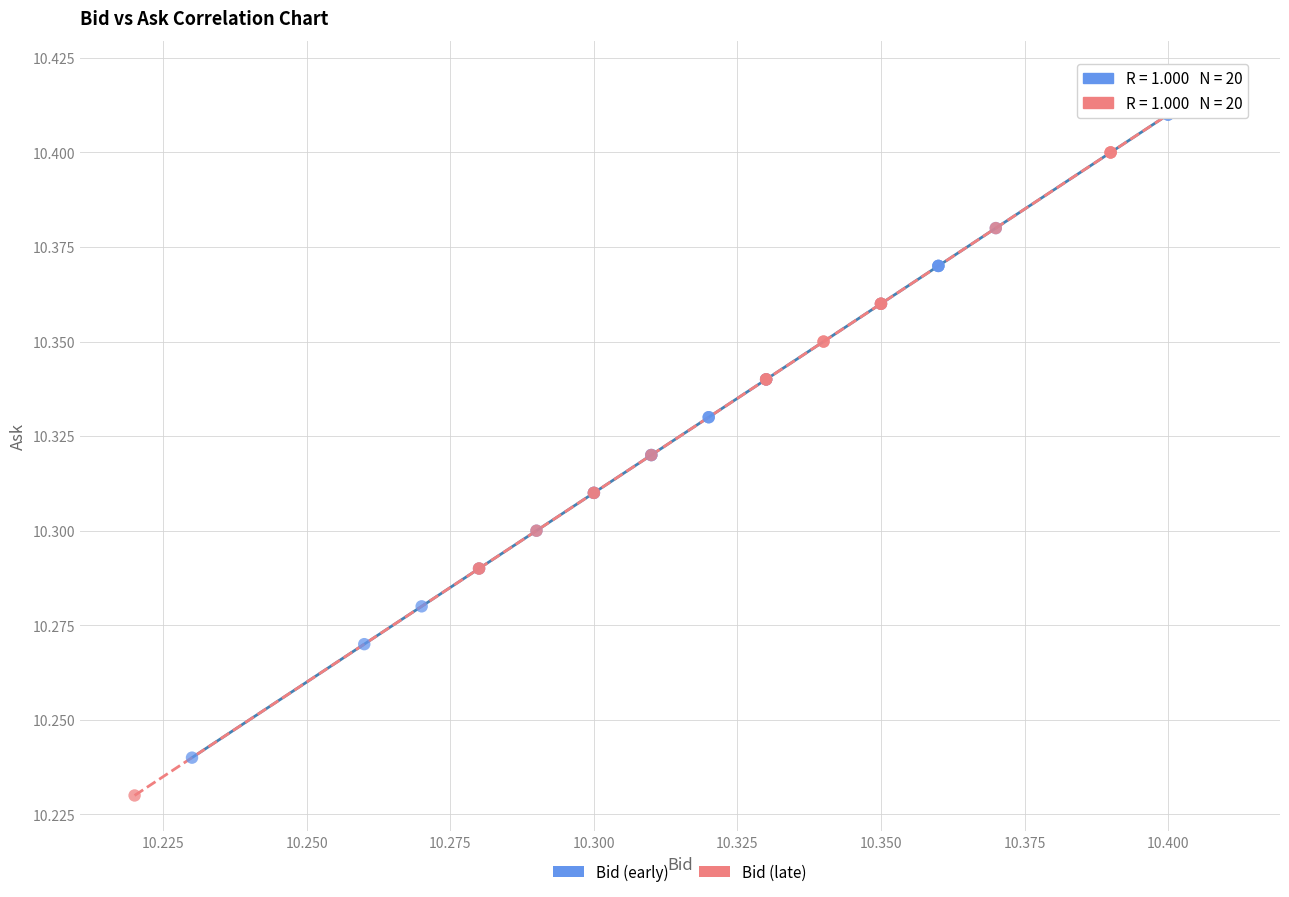

Which series reaches the minimum Y coordinate?

Bid (late)